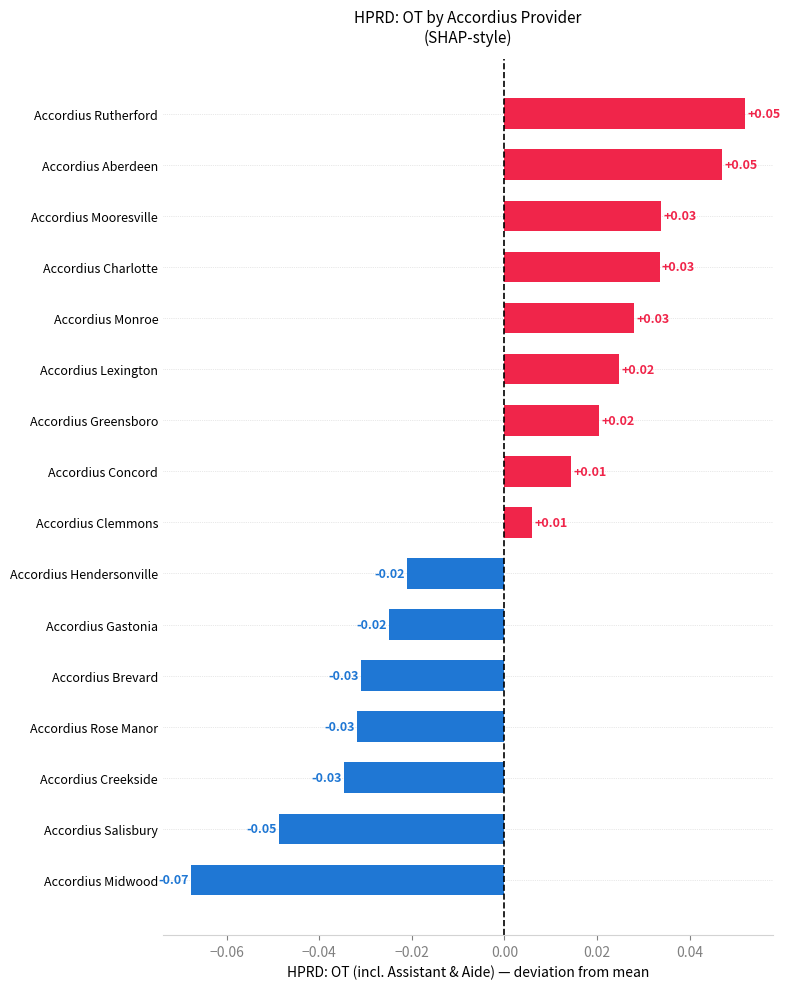

Which has a higher value, Accordius Lexington or Accordius Charlotte?

Accordius Charlotte